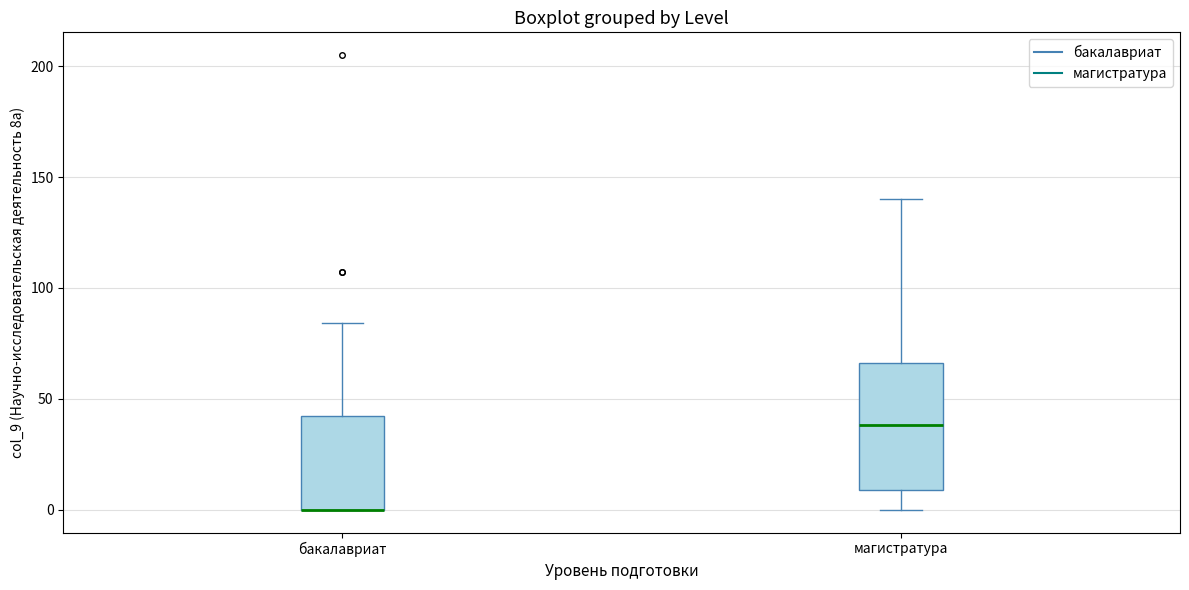

Reading left to right, read every box against the y-axis: the position of its median line, the range the box covers, and the ends of its whiskers. The values are not printed on the chart, so give them approximately, as read against the axis.

бакалавриат: median 0 (drawn on the box's lower edge), box 0 to 45, whiskers 0 to 85
магистратура: median 40, box 10 to 65, whiskers 0 to 140